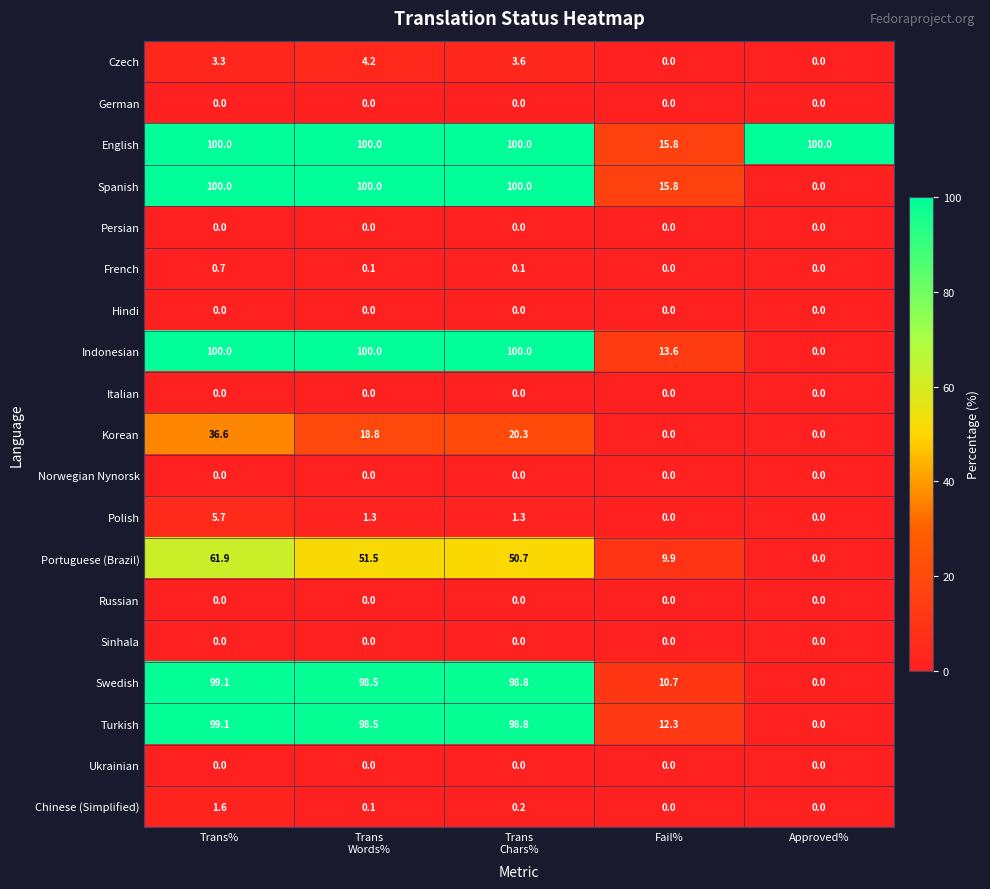

At which label does Swedish first exceed 98?

Trans%